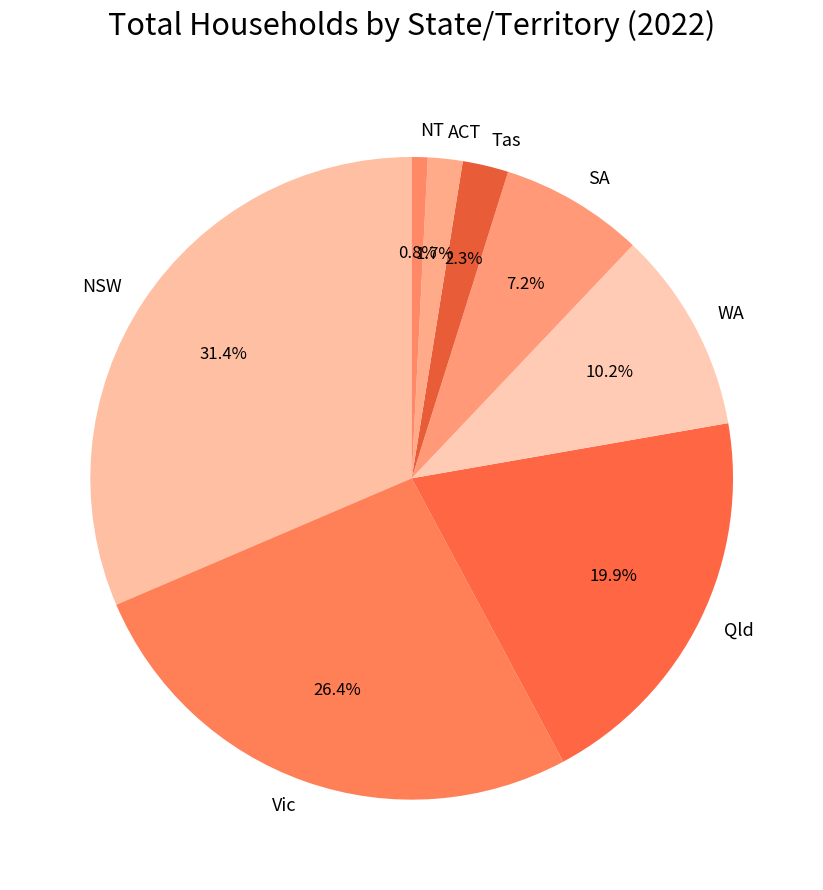

How many slices are in this pie chart?

8